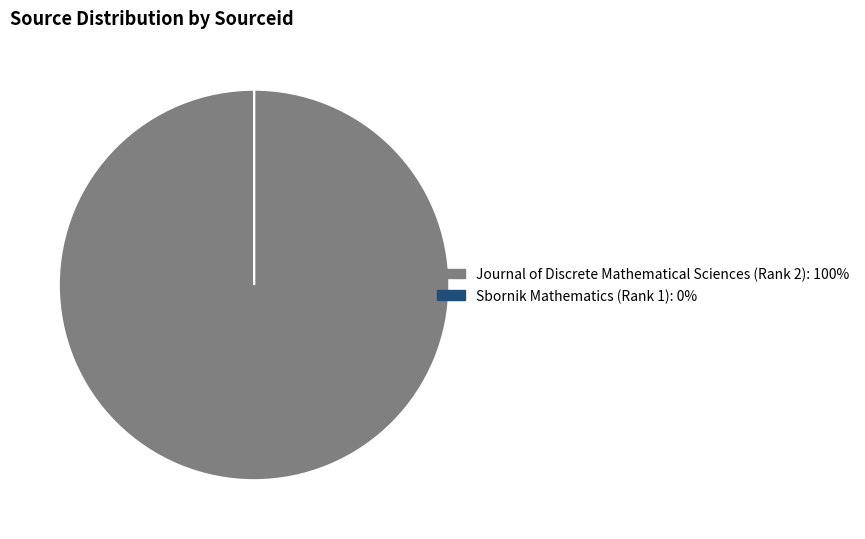

Which slice is the largest?

Journal of Discrete Mathematical Sciences (Rank 2)